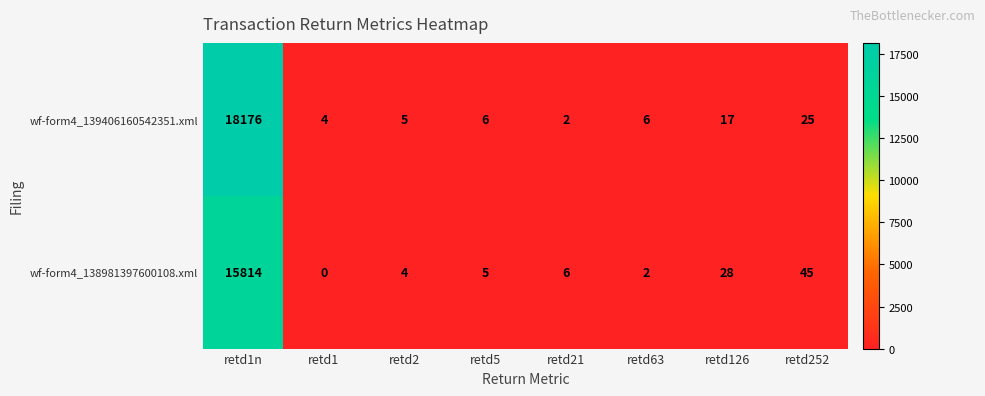

How many distinct data groups are displayed?

2